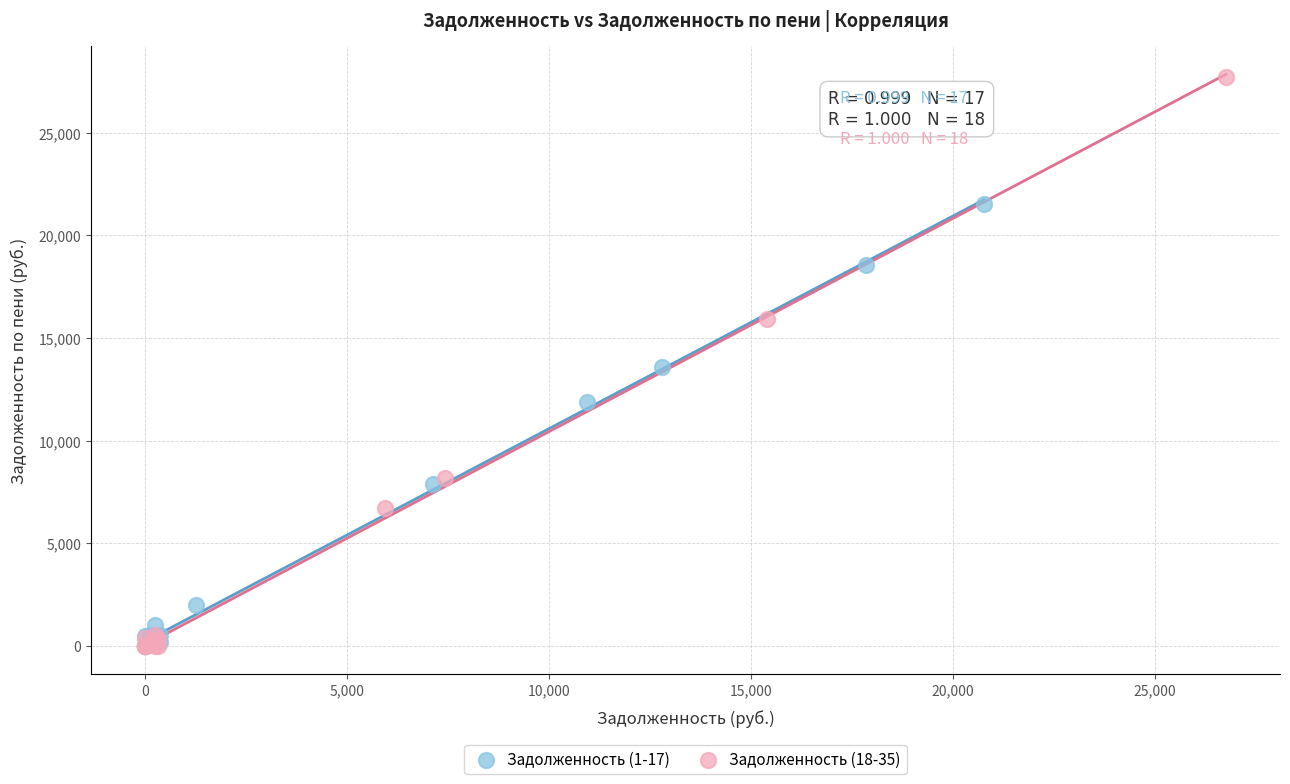

Which series reaches the maximum Y coordinate?

Задолженность (18-35)